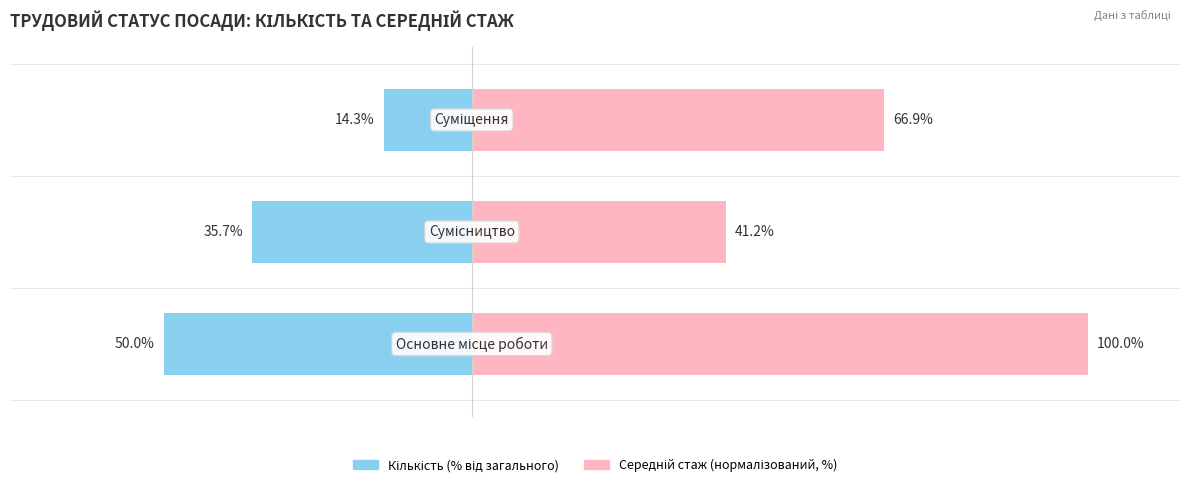

List the labels in order of Середній стаж (нормалізований, %) value, smallest first.

1, 2, 0